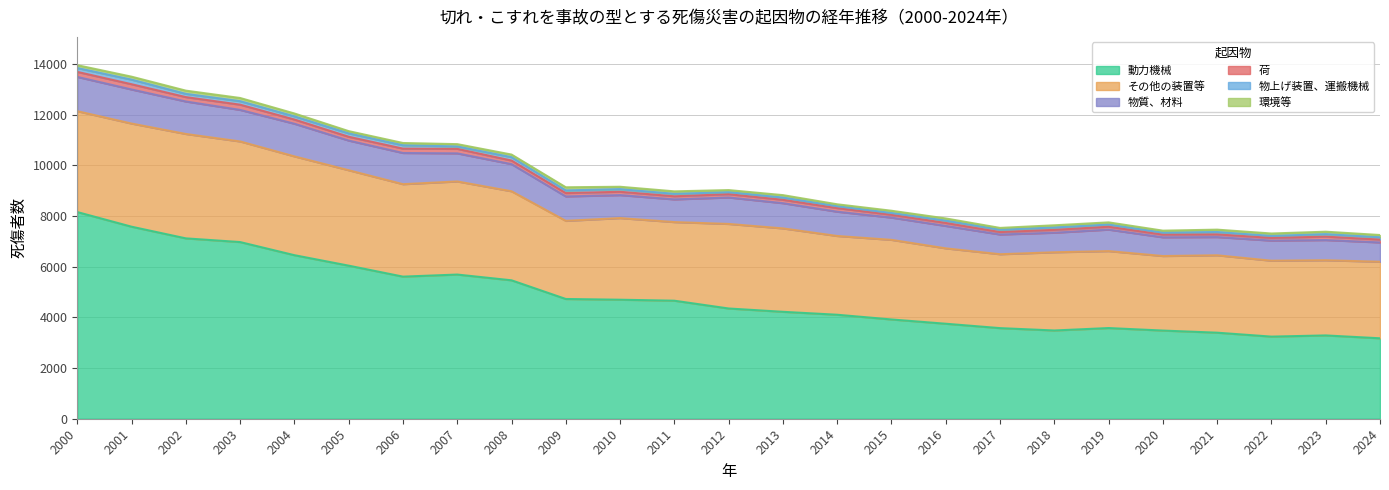

At which category does 荷 reach its first local peak?

2001